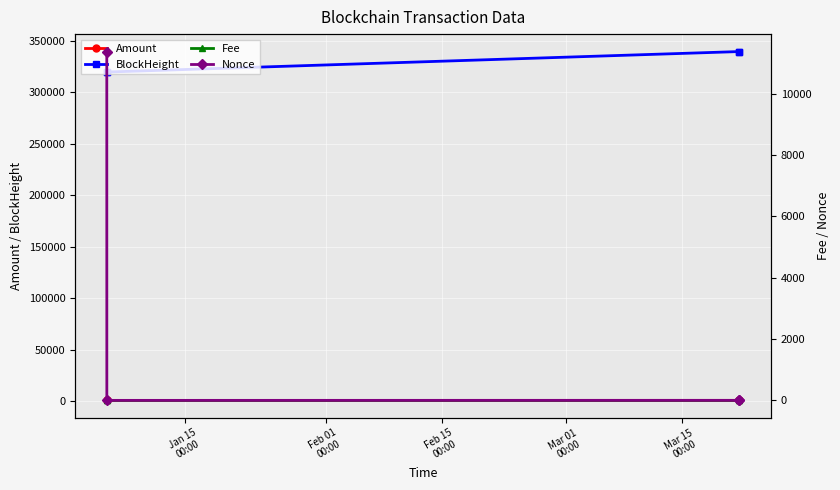

What is the sum of all Fee values?

0.3